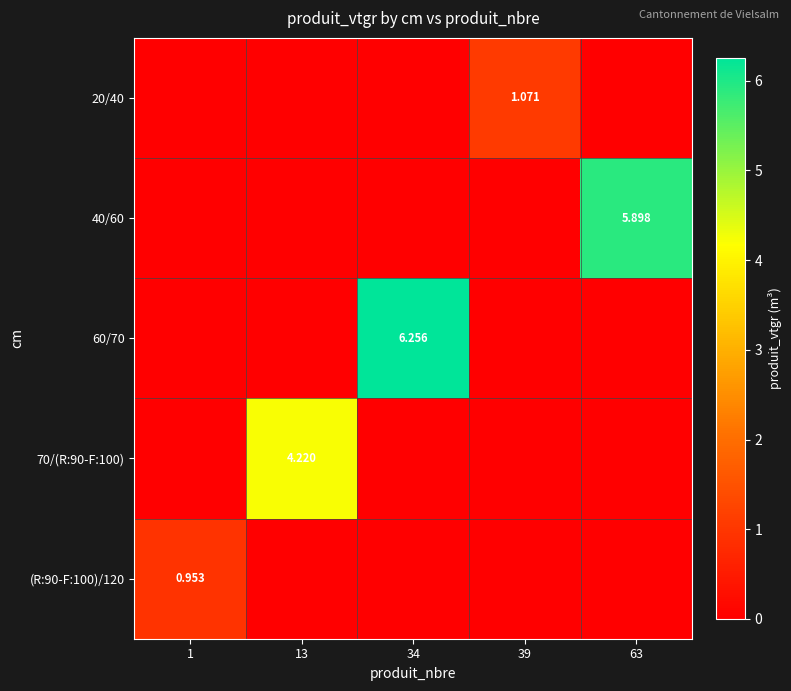

Which series has the largest range (max minus min)?

60/70